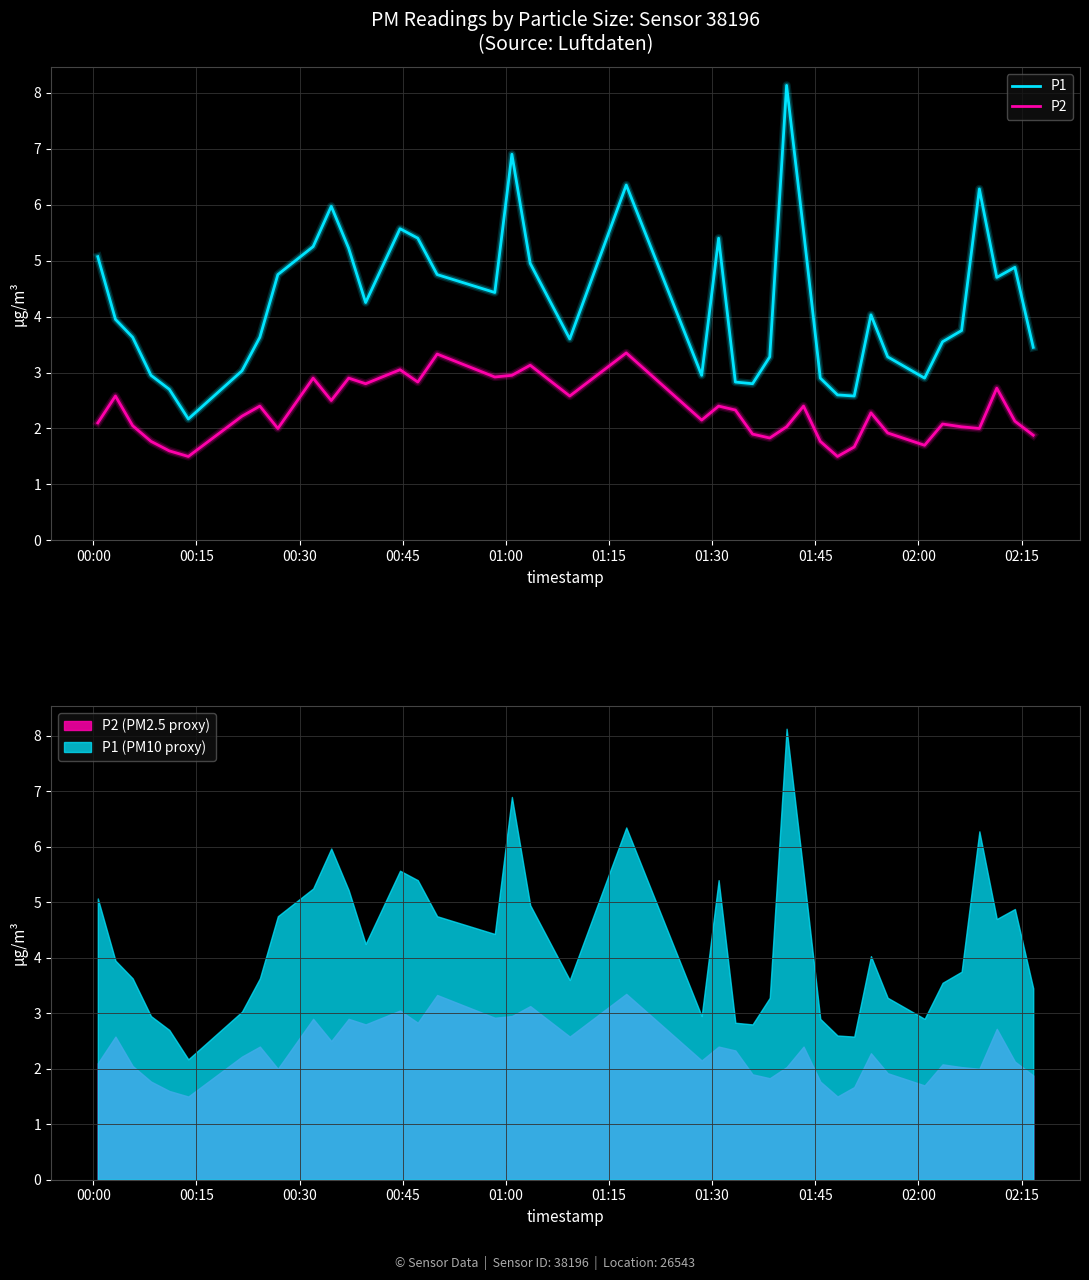

What is the minimum value for P1?

2.2